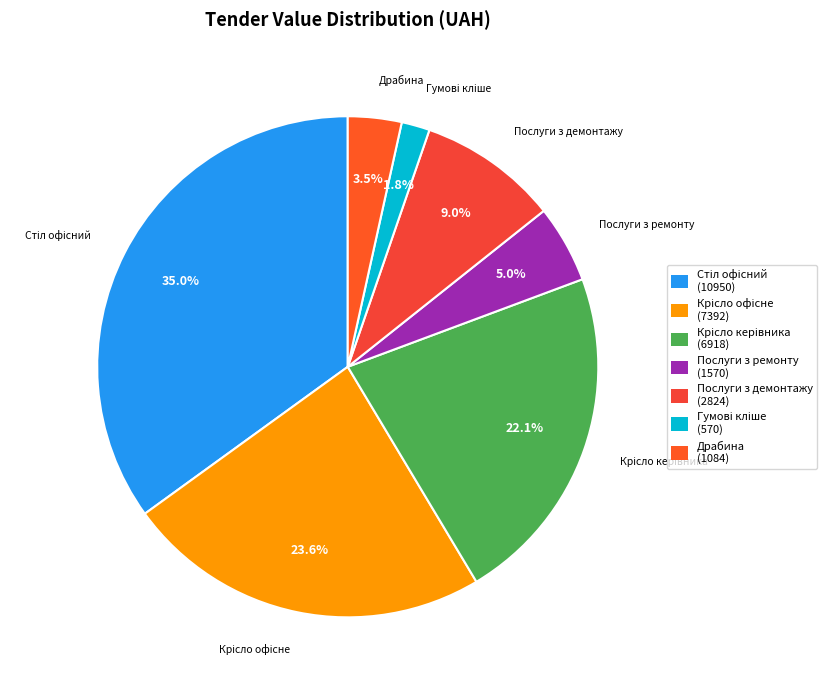

How many slices are in this pie chart?

7